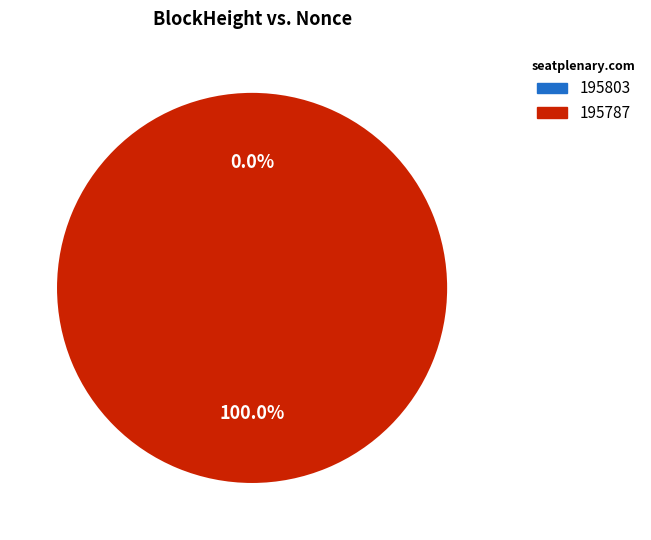

Does 195787 account for over 50% of the chart?

Yes